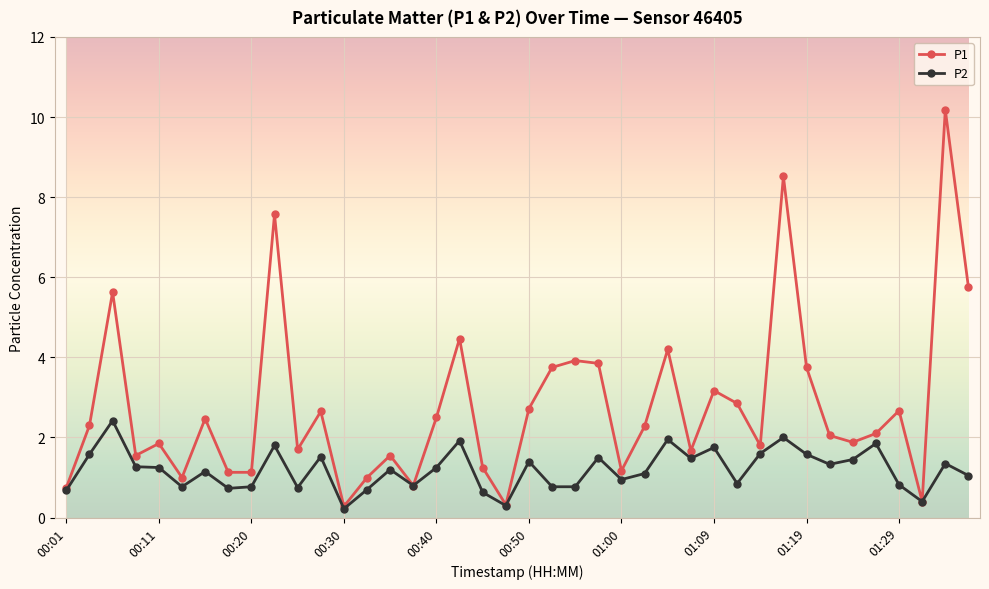

What is the highest value of the P1 series?

10.2